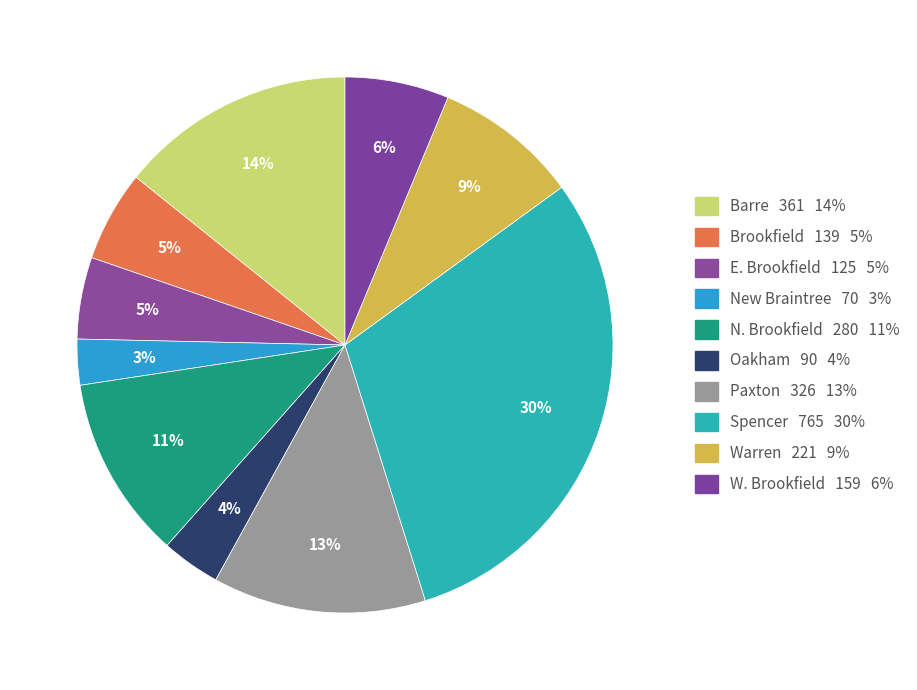

What portion of the pie excludes Oakham?

96.5%